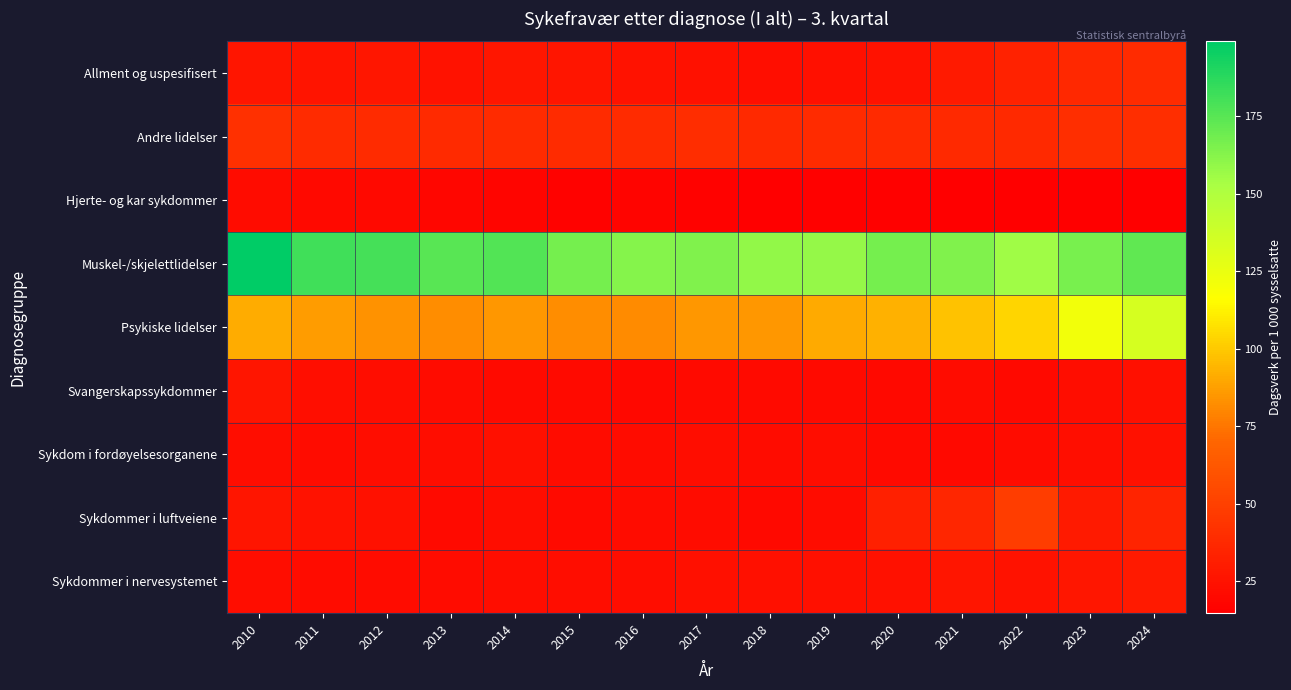

Count the number of categories in the chart.

15